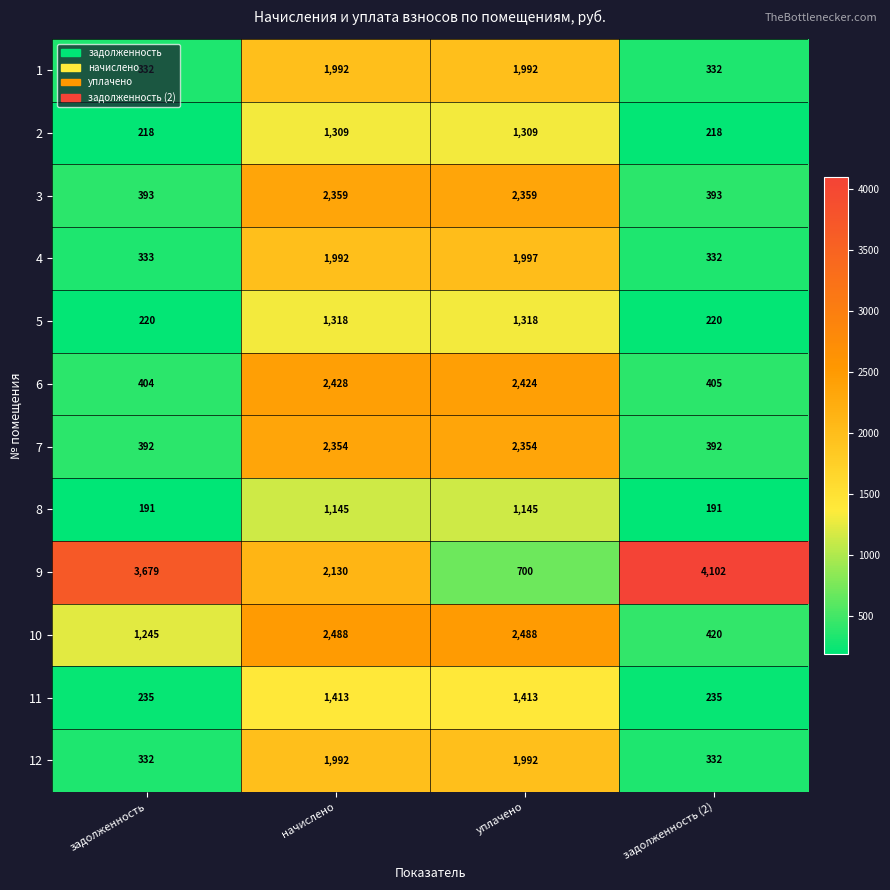

What is the difference between the second highest and minimum values in the 11 series?

1178